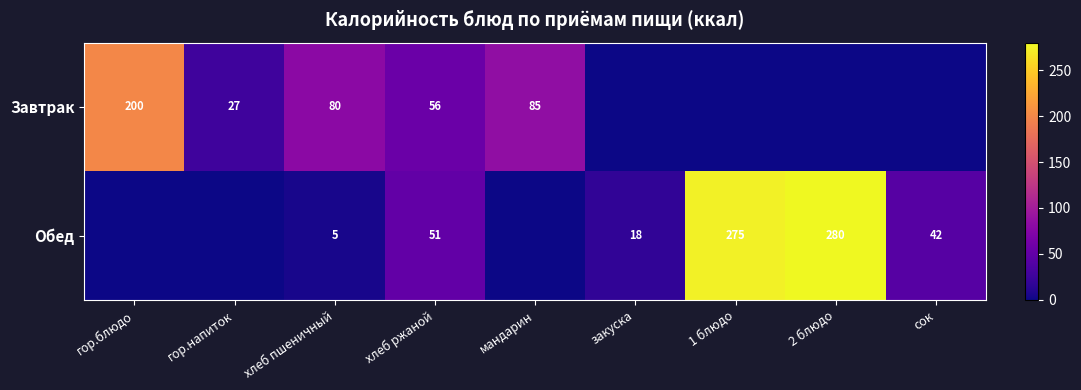

At which category is the sum across all series the highest?

2 блюдо